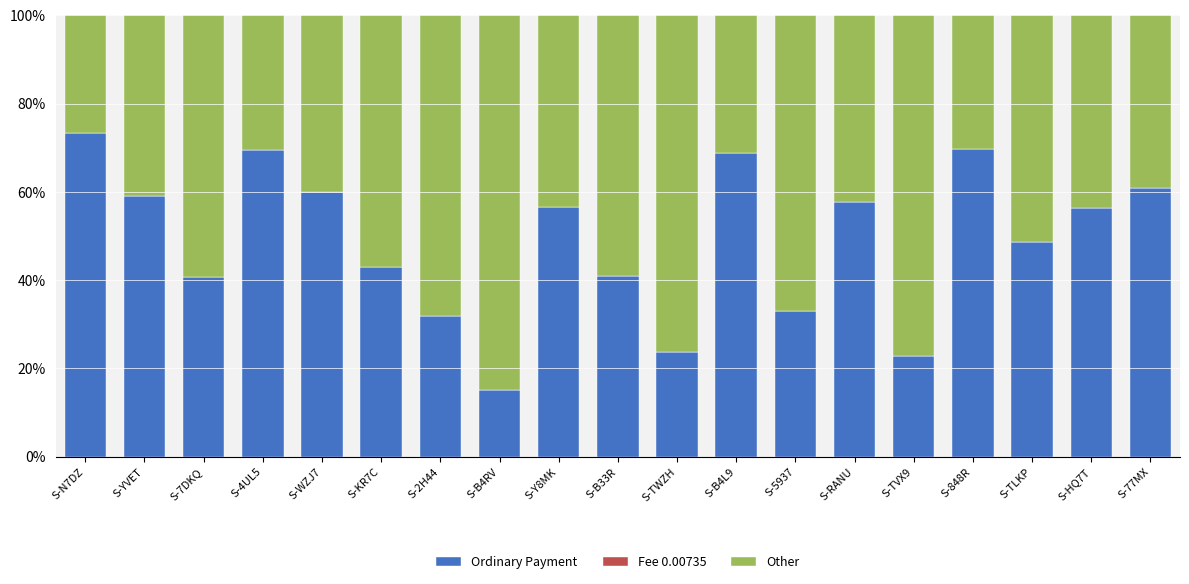

What is the sum of all Ordinary Payment values?

931.3